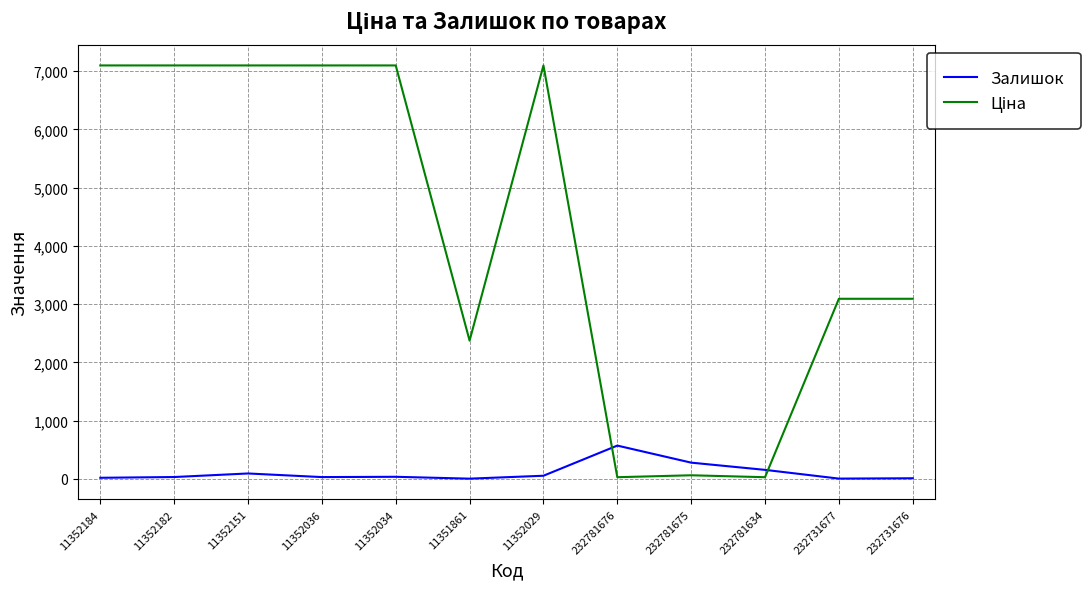

What is the greatest value displayed?

7098.8